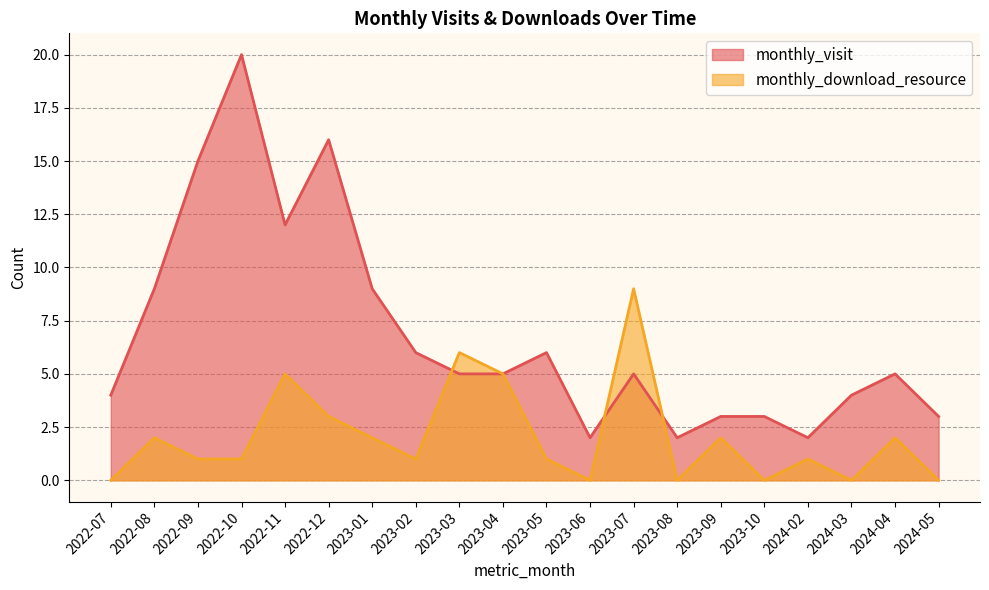

What is the spread (max minus min) of values at 2023-03?

1